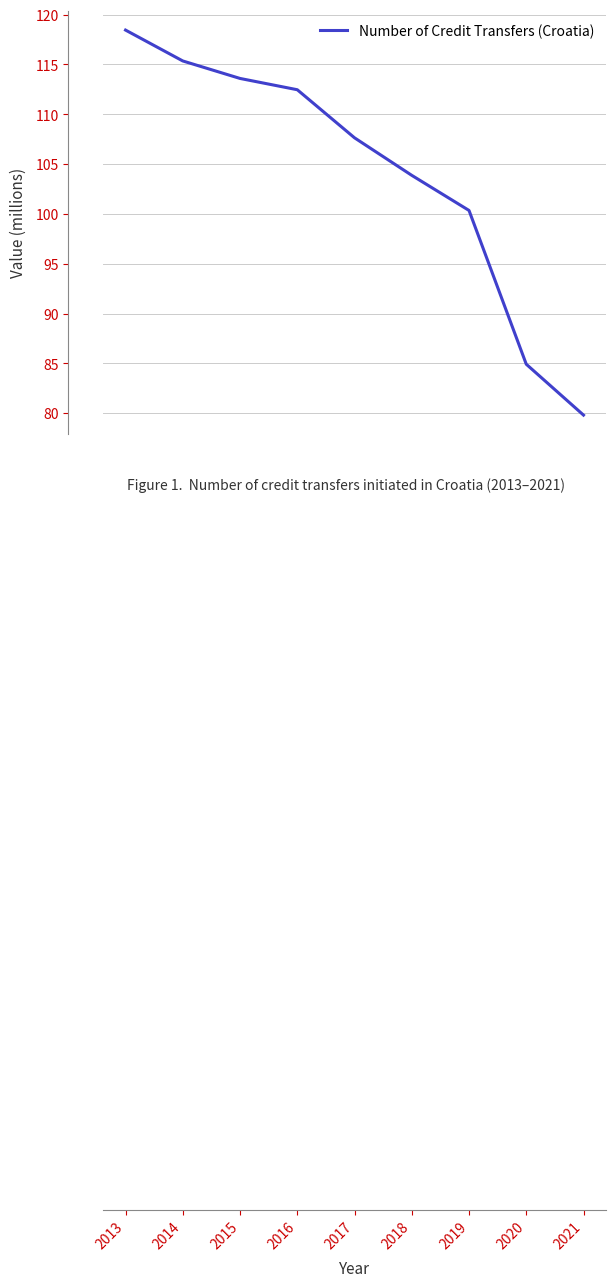

Reading left to right, transcribe all the data shown in this chart.

2013=118.5	2014=115.4	2015=113.6	2016=112.5	2017=107.6	2018=103.9	2019=100.3	2020=84.9	2021=79.8